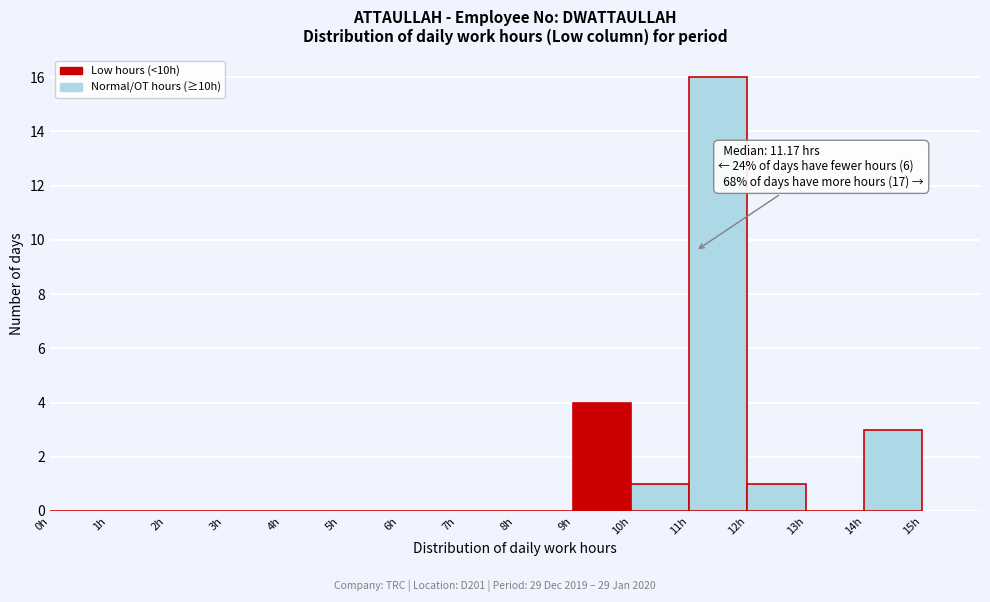

Which range on the x-axis has the tallest bar?

11 to 12